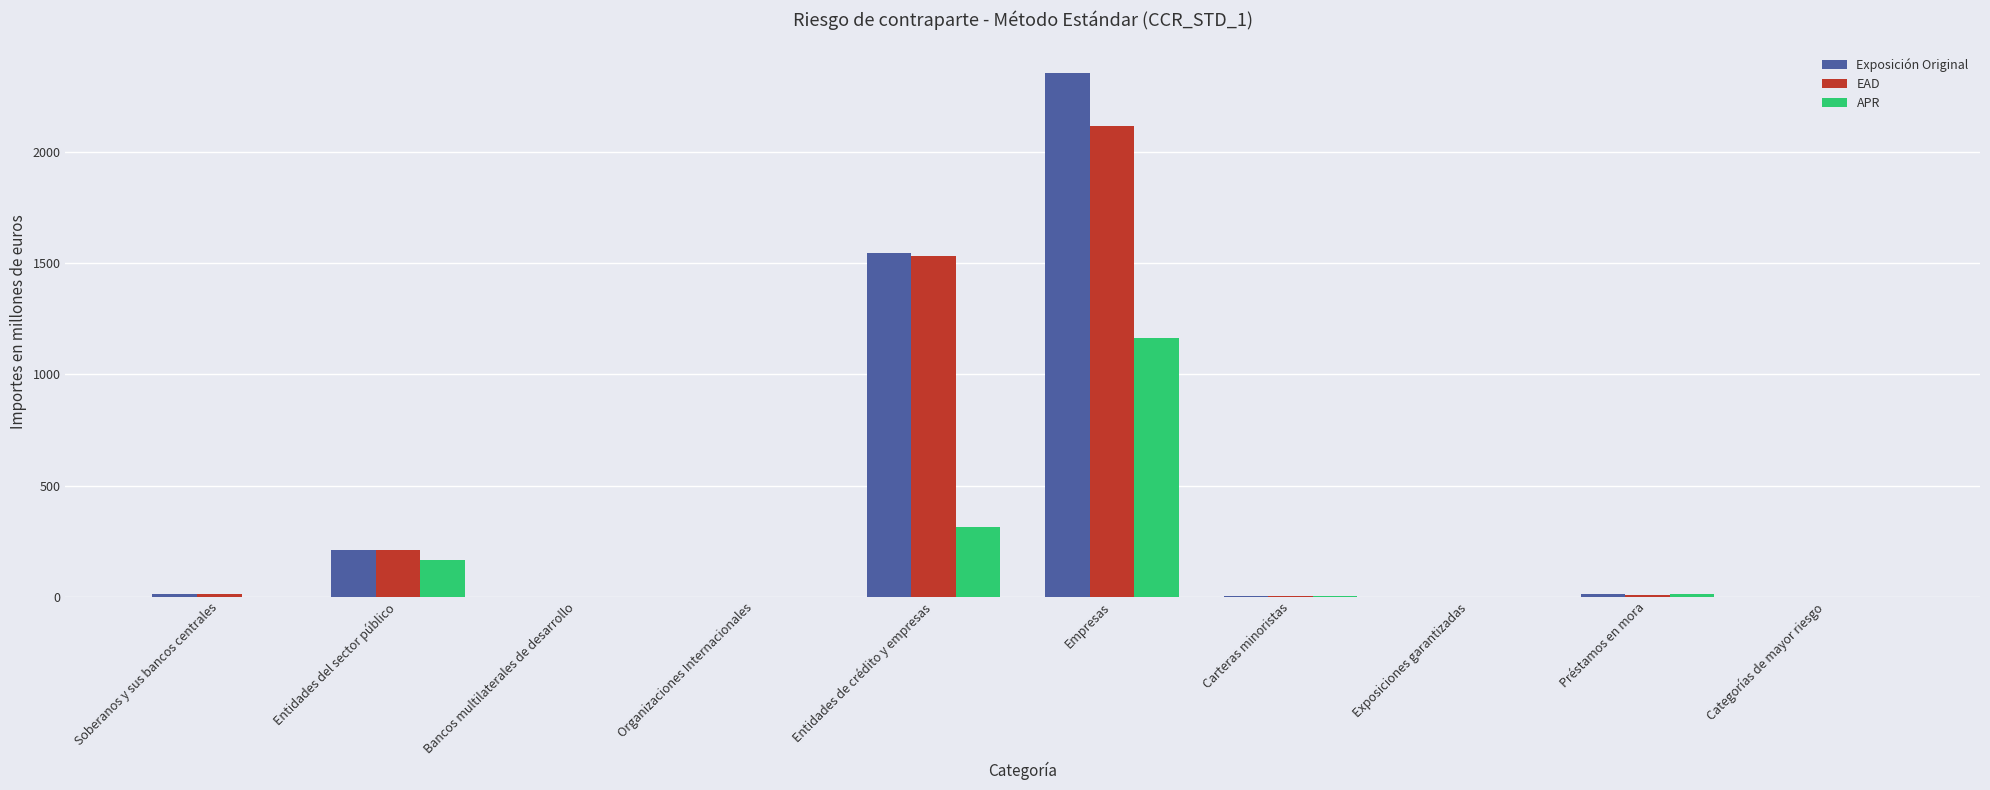

How many series are shown in this chart?

3